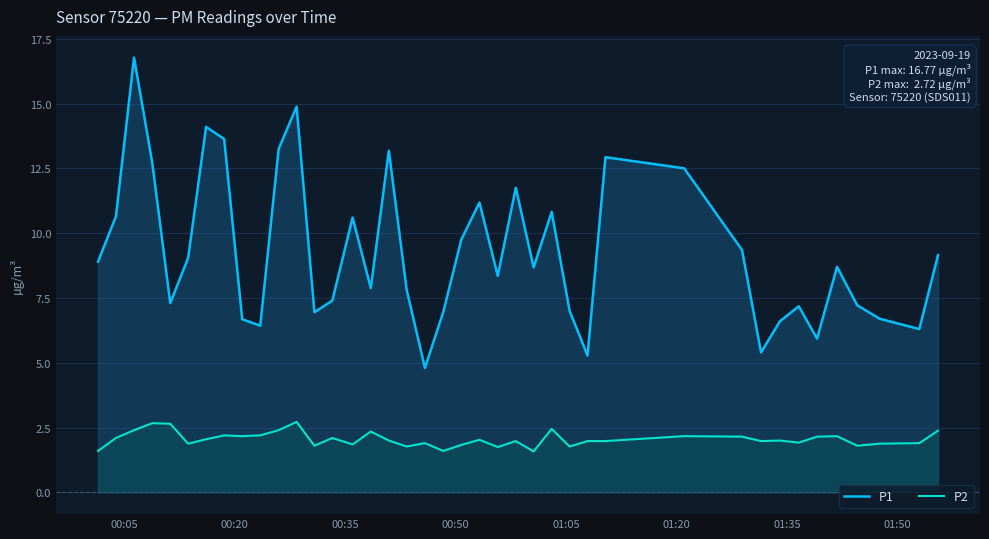

What is the minimum value for P1?

4.8